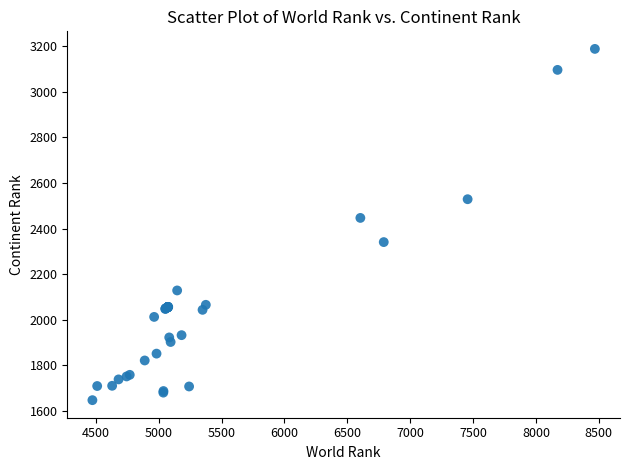

What Y value in the scatter plot is closest to 2418?

2447